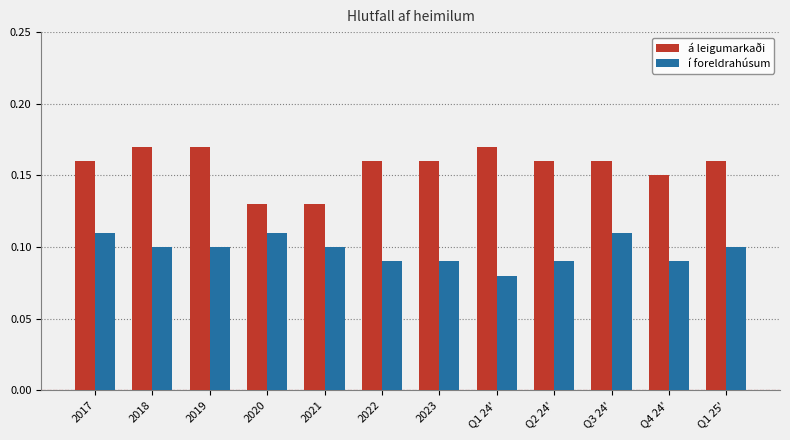

Is the value of í foreldrahúsum at 2019 greater than the value of á leigumarkaði at 2019?

No